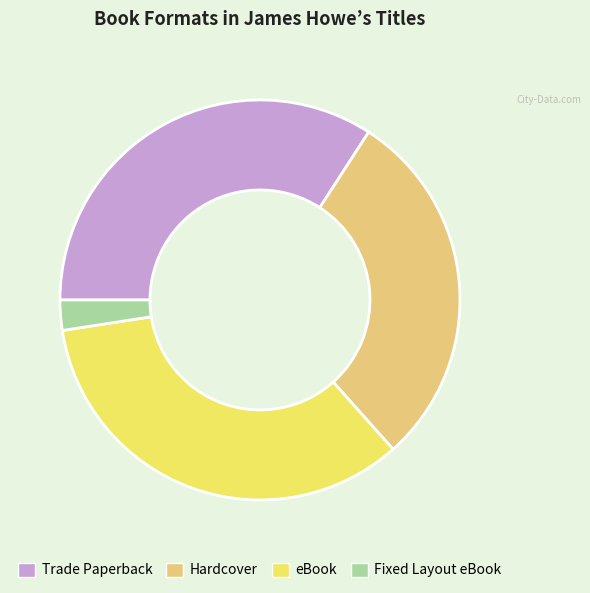

The Hardcover slice represents 29% of the pie. True or false?

True